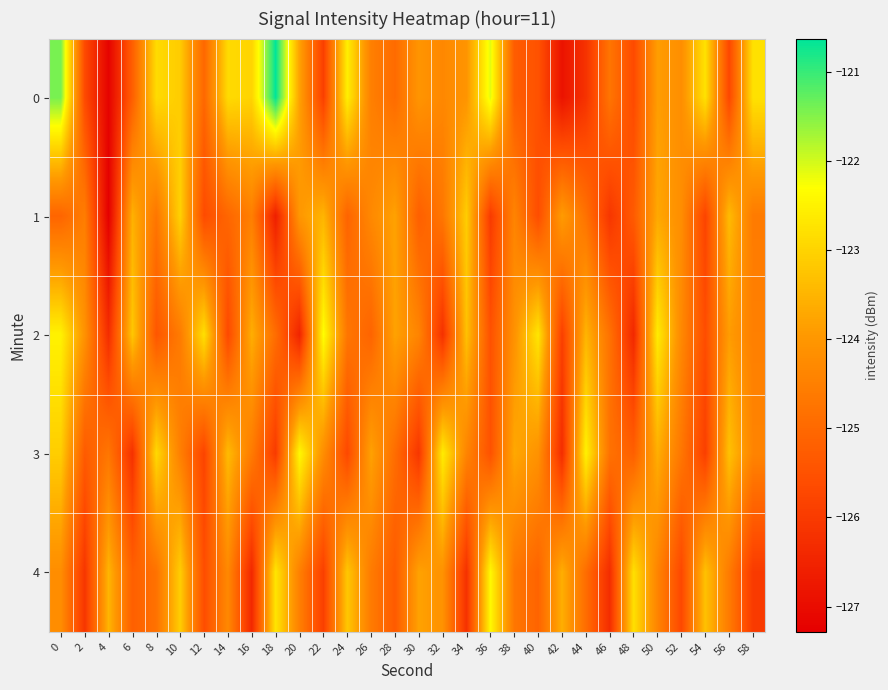

Which category has the highest value across all series?

18